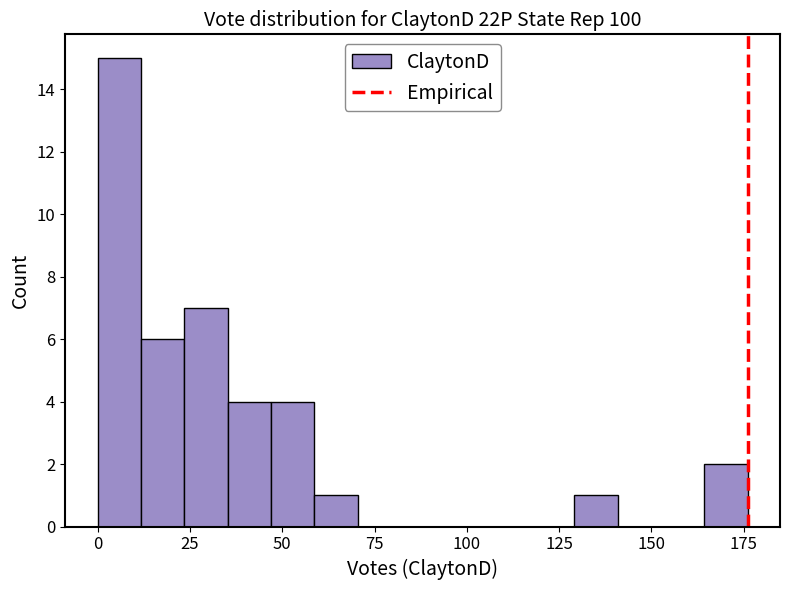

Read against the x-axis, roughly where is the centre of the tallest bar?

5